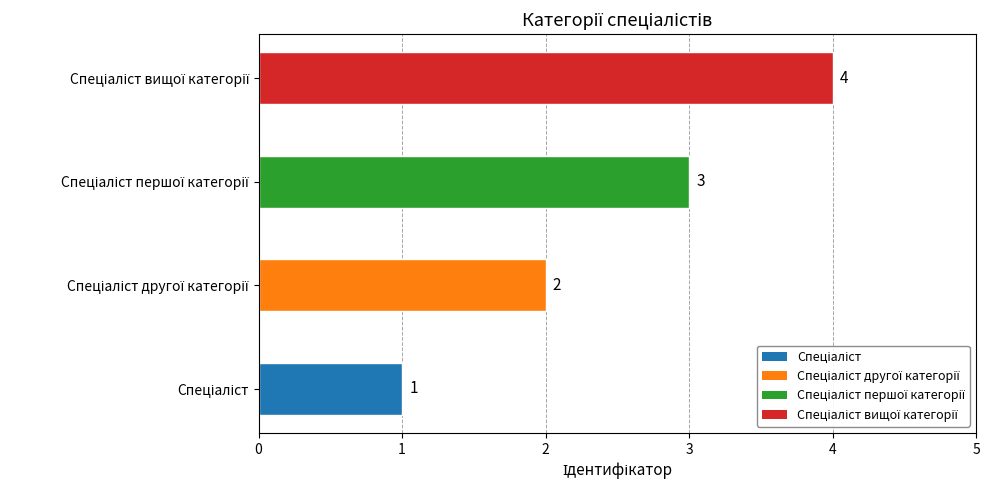

What is the greatest value displayed?

4